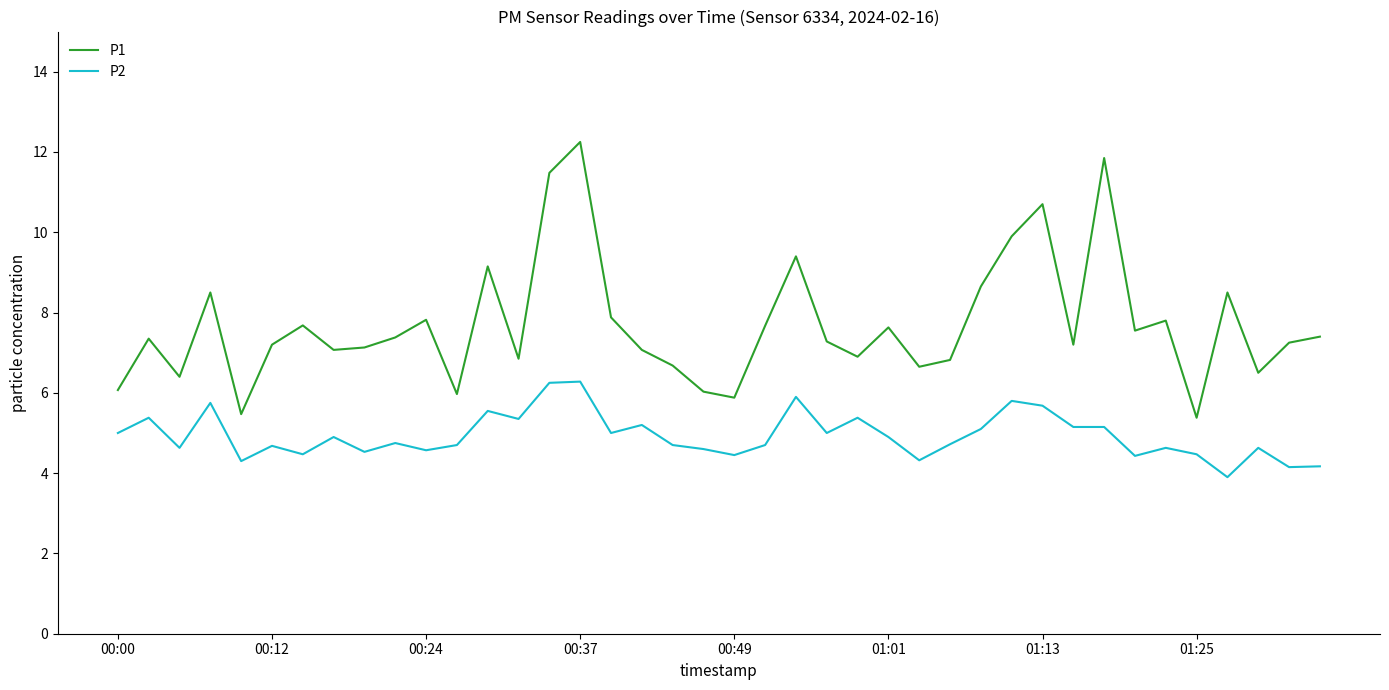

What is the minimum value shown in the chart?

3.9